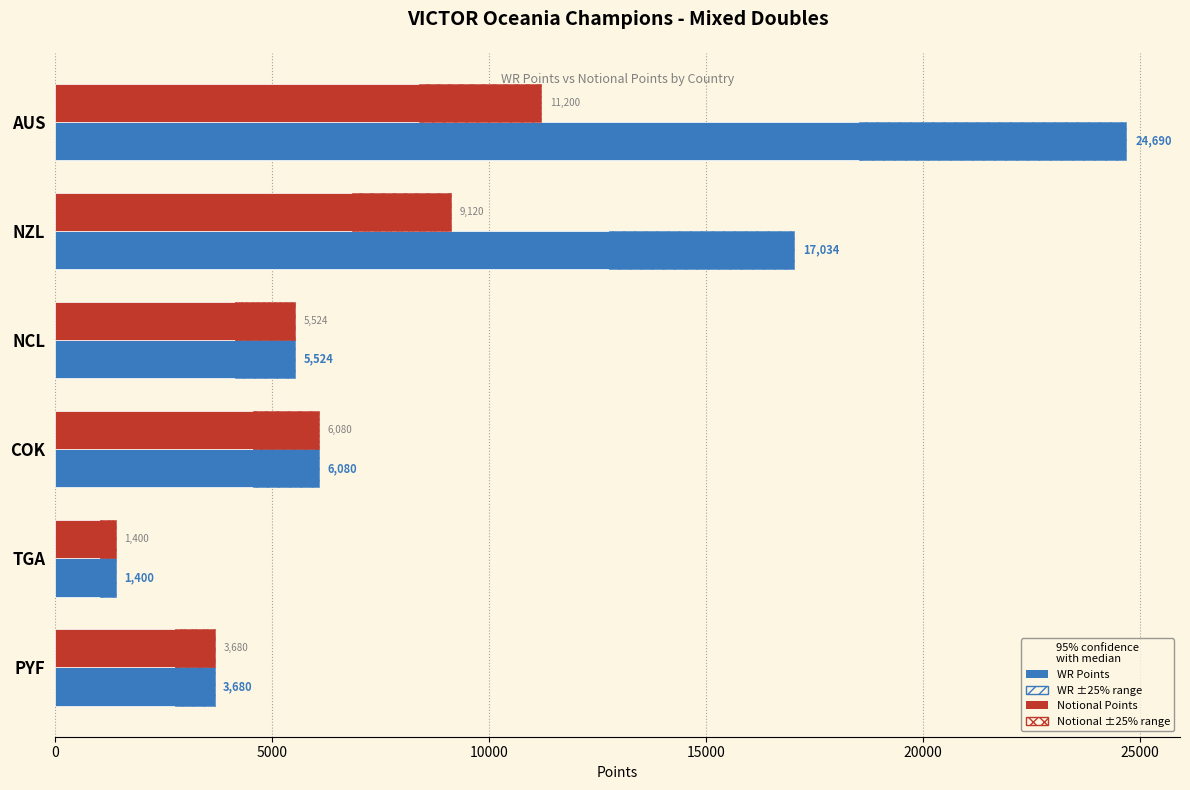

Which series changed the most between NZL and COK?

WR Points